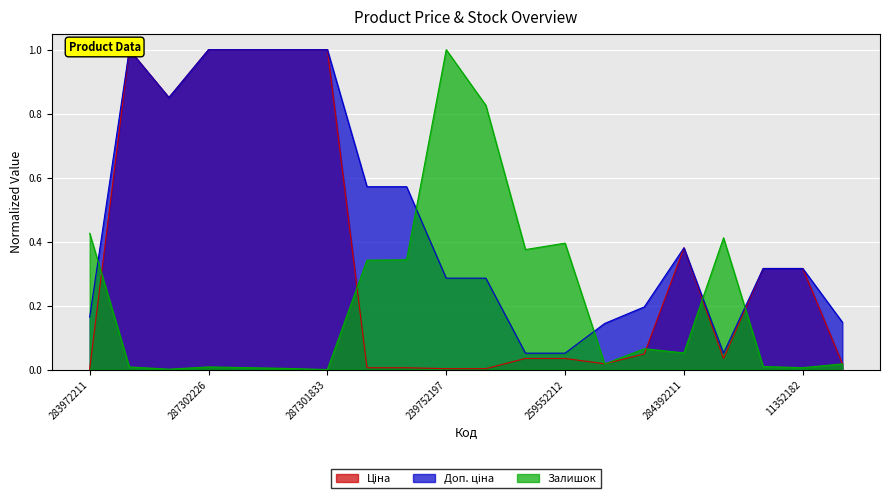

At which category does Ціна reach its first local peak?

287302223